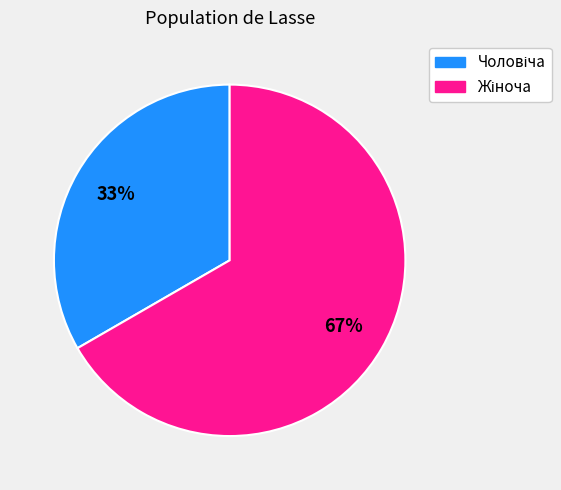

To the nearest percent, what is the average slice percentage?

50%